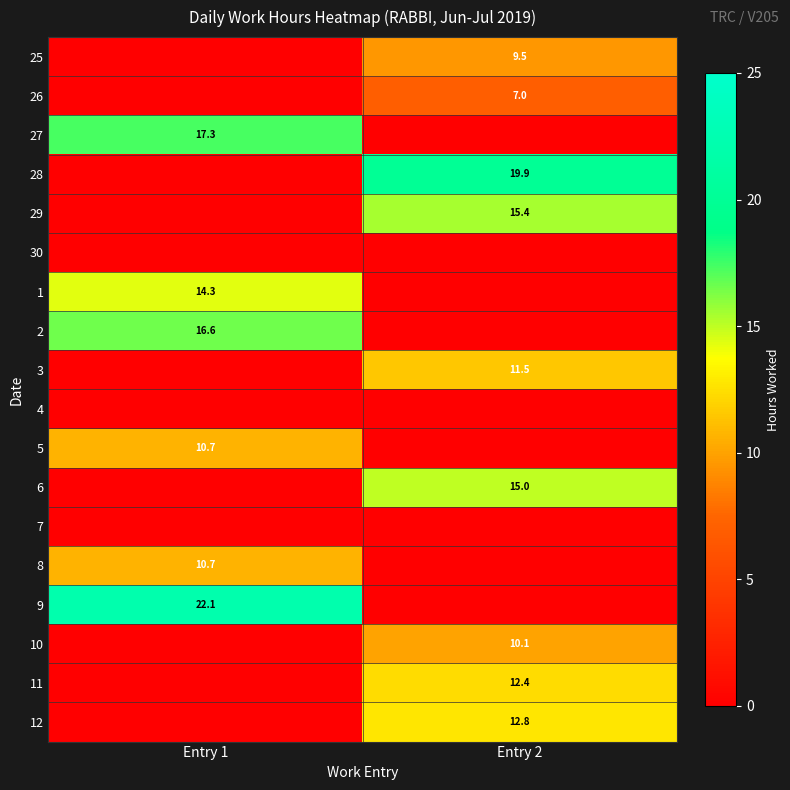

Between Entry 1 and Entry 2, which series saw the biggest shift?

9